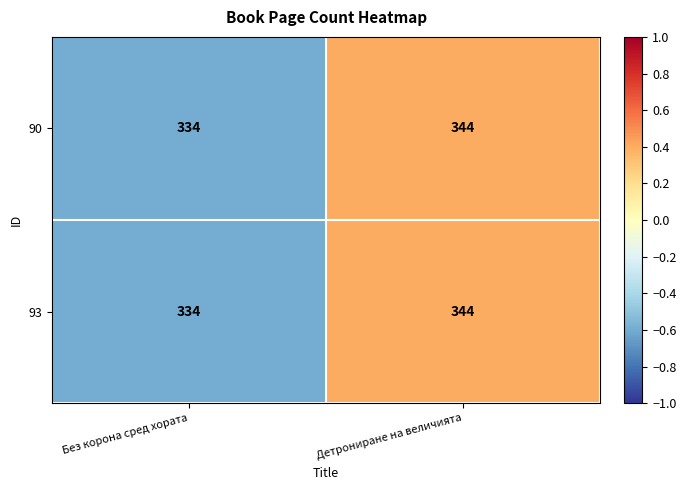

Reading left to right, transcribe all the data shown in this chart.

90: Без корона сред хората=334	Детрониране на величията=344
93: Без корона сред хората=334	Детрониране на величията=344